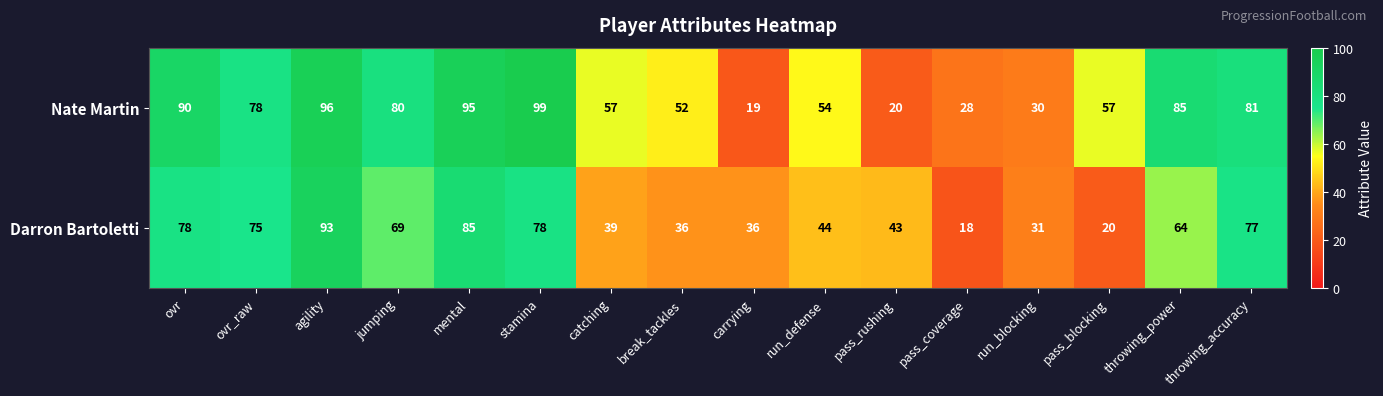

What is the smallest value displayed?

18